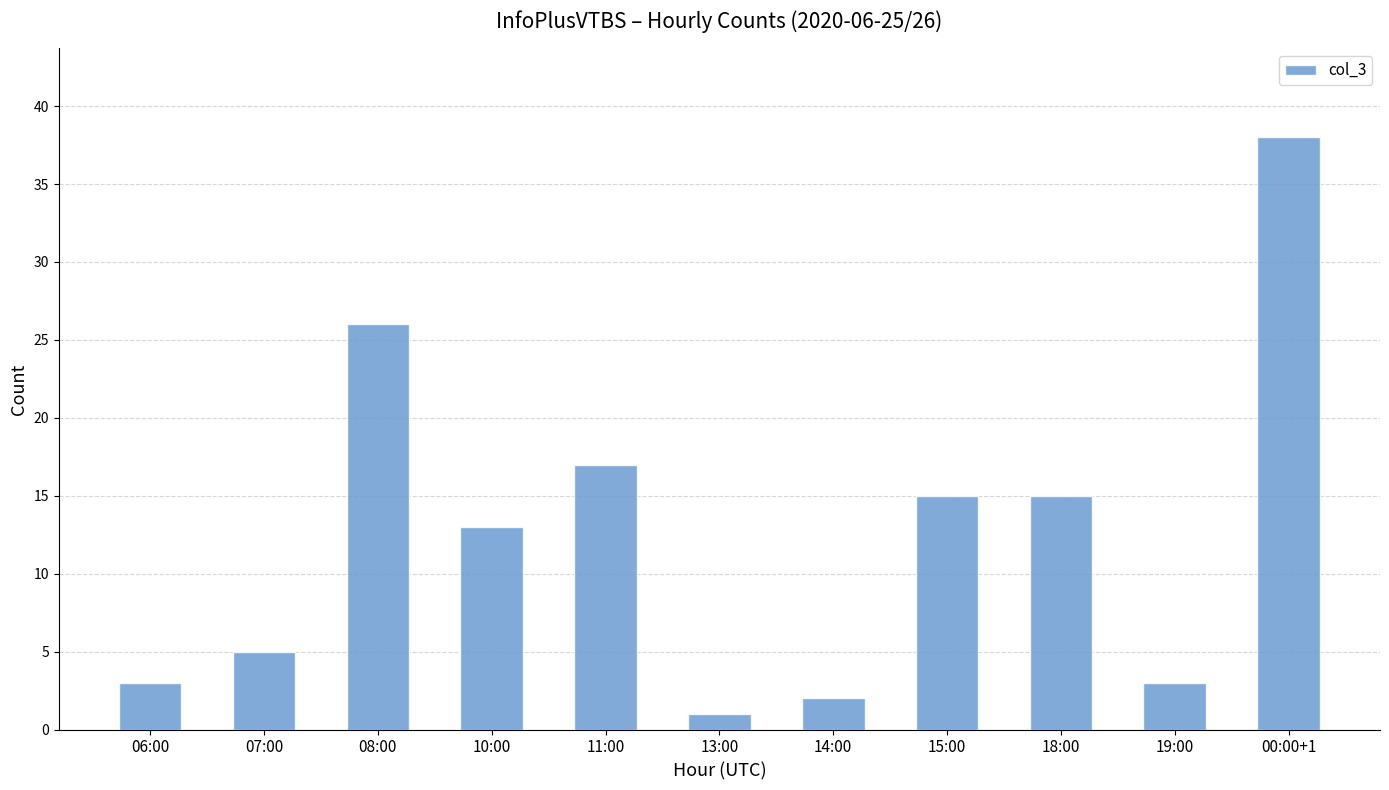

What is the difference between the maximum and minimum values?

37